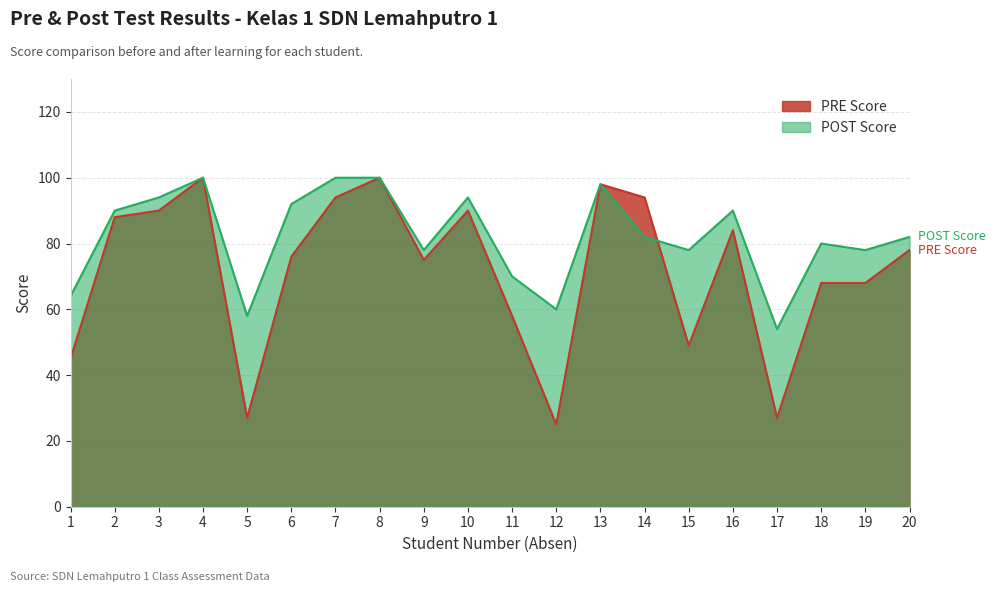

Is the value of POST Score at 10 greater than the value of PRE Score at 4?

No